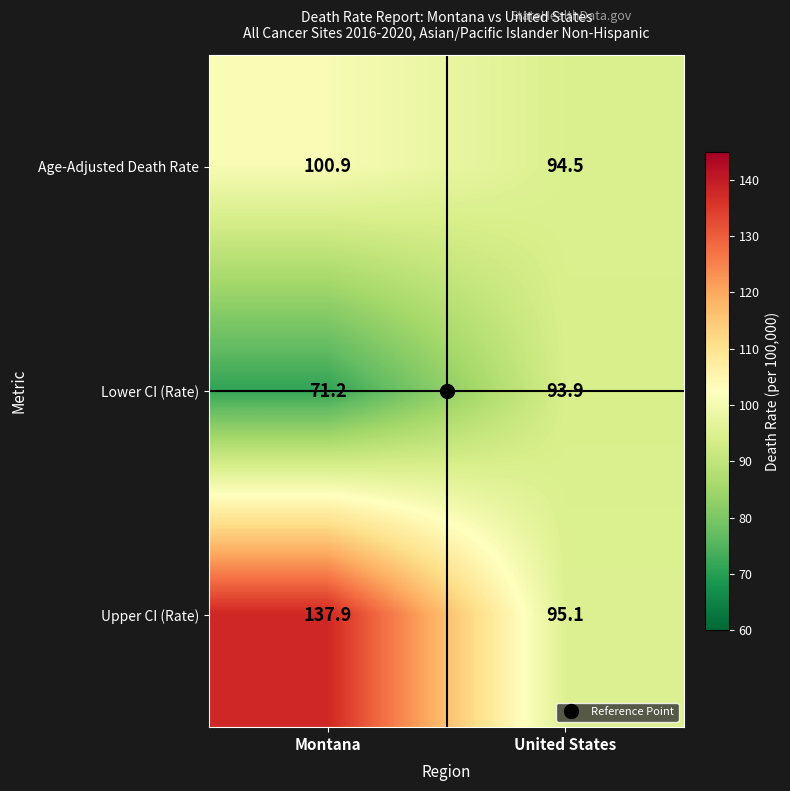

List the labels in order of Upper CI (Rate) value, largest first.

Montana, United States